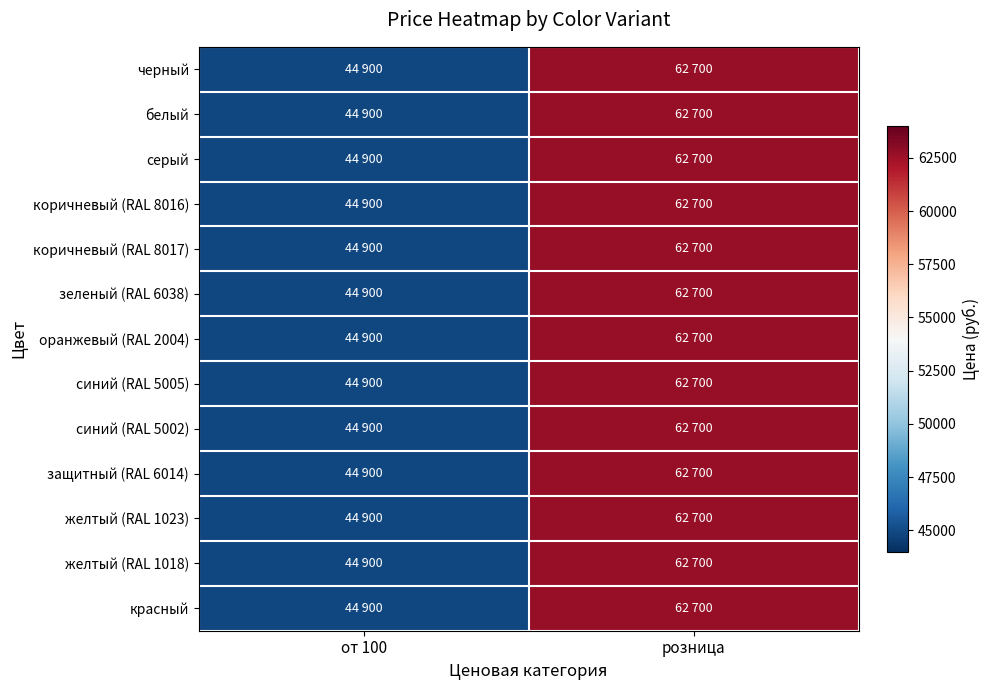

List the series in order of their peak value, highest first.

черный, белый, серый, коричневый (RAL 8016), коричневый (RAL 8017), зеленый (RAL 6038), оранжевый (RAL 2004), синий (RAL 5005), синий (RAL 5002), защитный (RAL 6014), желтый (RAL 1023), желтый (RAL 1018), красный